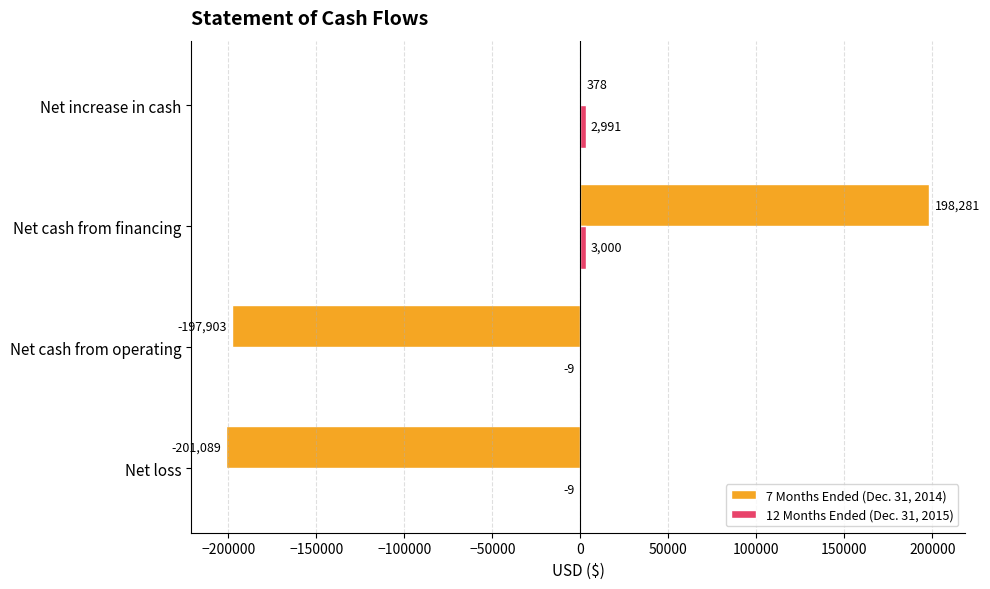

The value of 7 Months Ended (Dec. 31, 2014) at Net cash from financing is 122738. True or false?

False